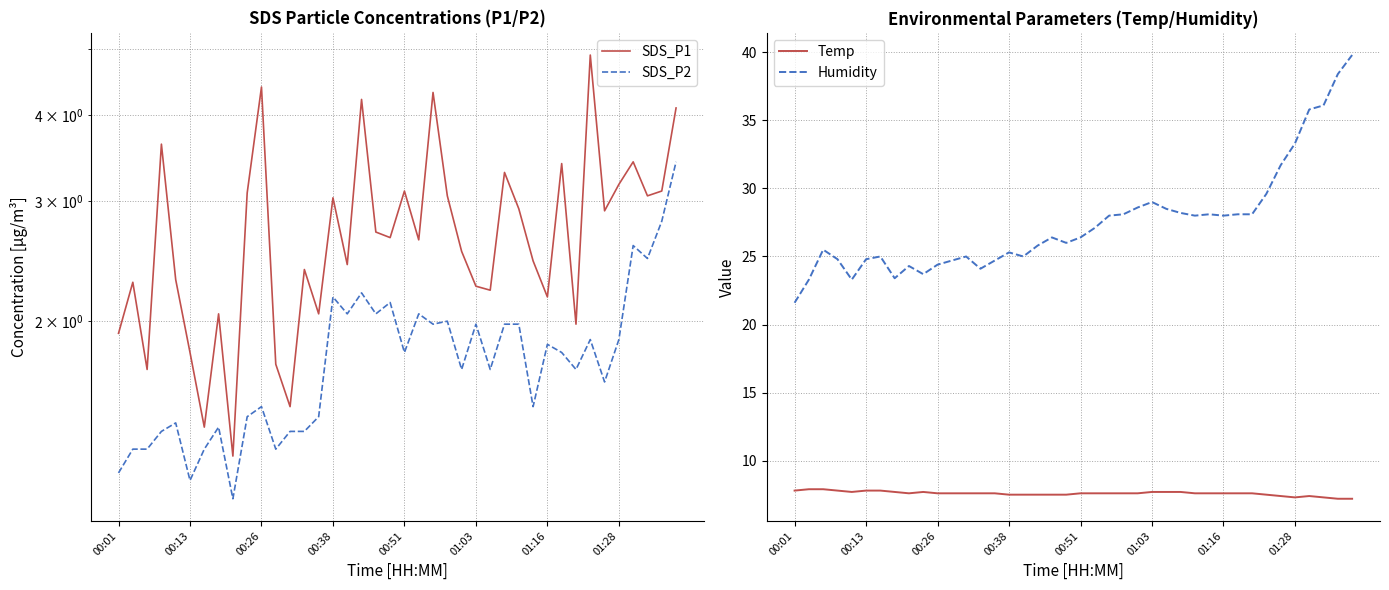

The value of Temp at 00:26 is 7.6. True or false?

True